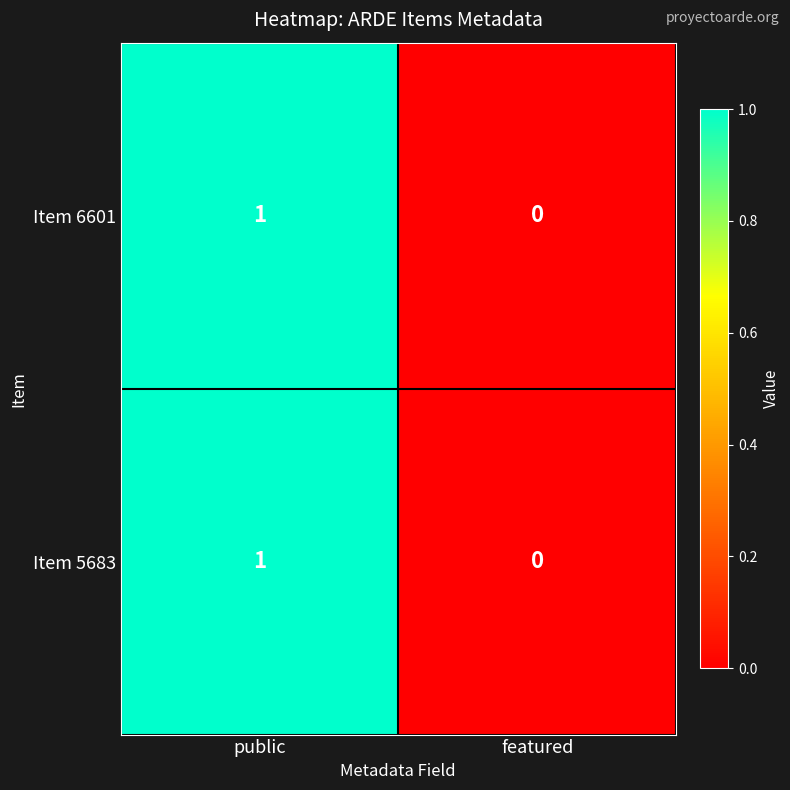

Reading left to right, list all the values displayed in this chart.

Item 6601: 1	0
Item 5683: 1	0